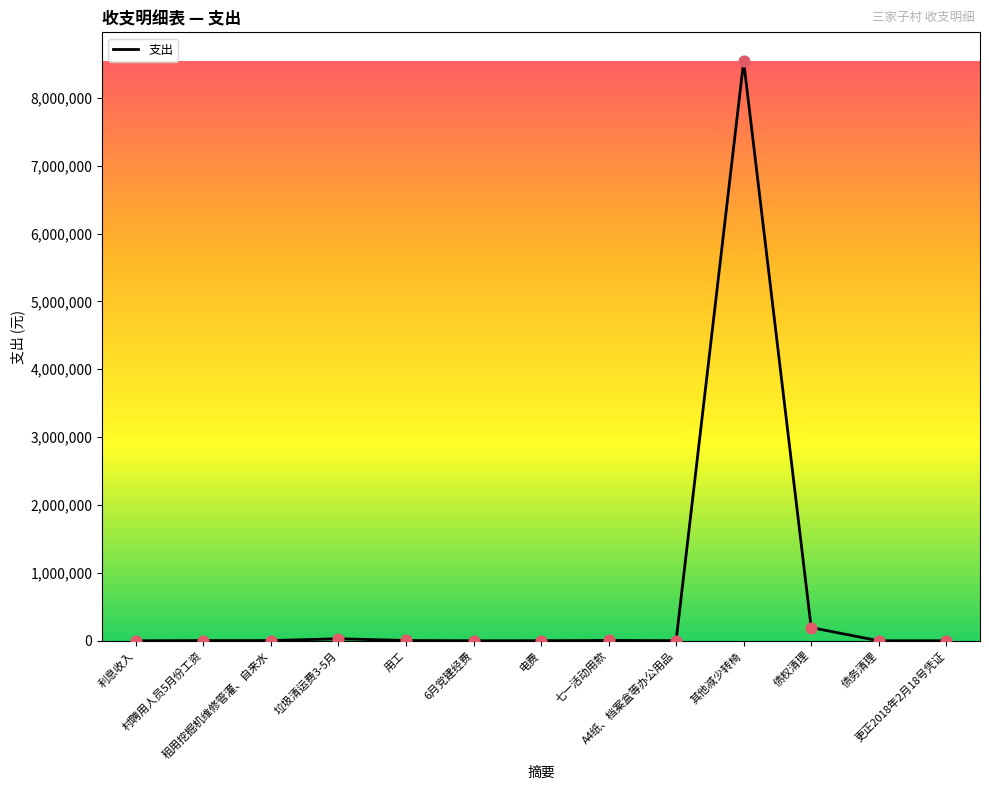

What is the greatest value displayed?

8537594.4